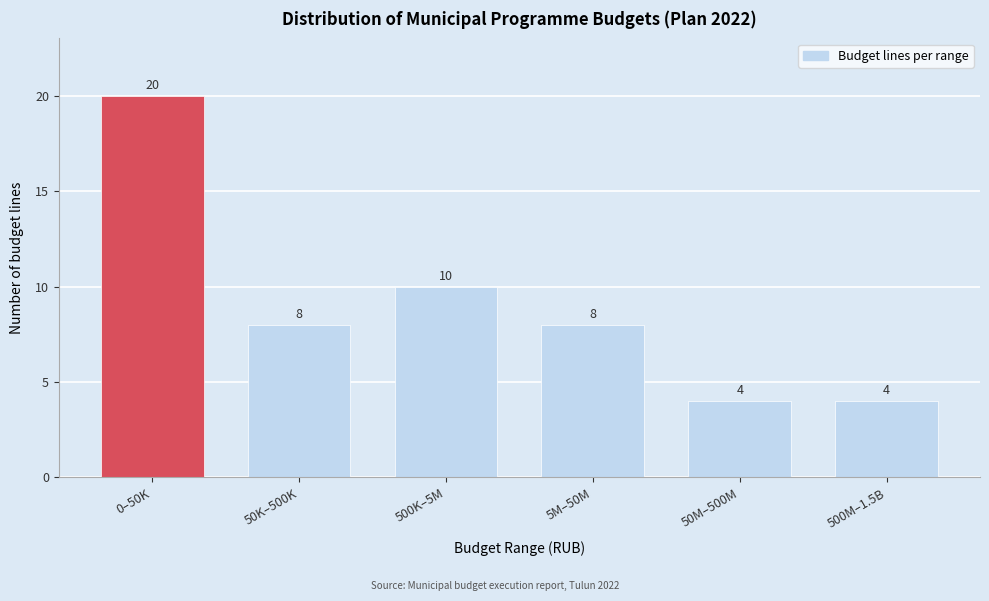

Reading left to right, what are all the values shown in this chart?

0–50K=20	50K–500K=8	500K–5M=10	5M–50M=8	50M–500M=4	500M–1.5B=4